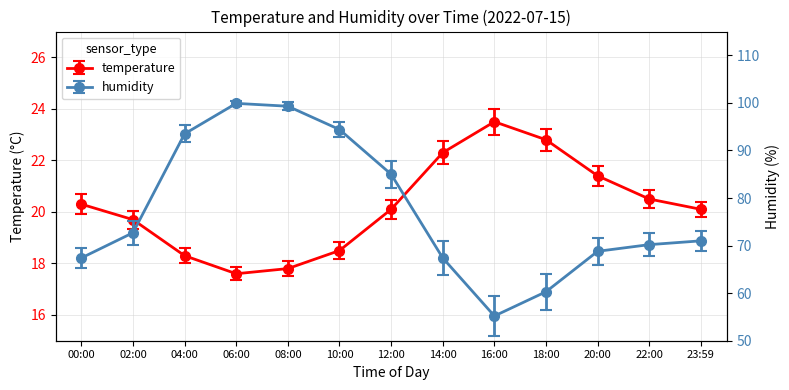

What is the difference between the maximum and minimum values in the temperature series?

5.9